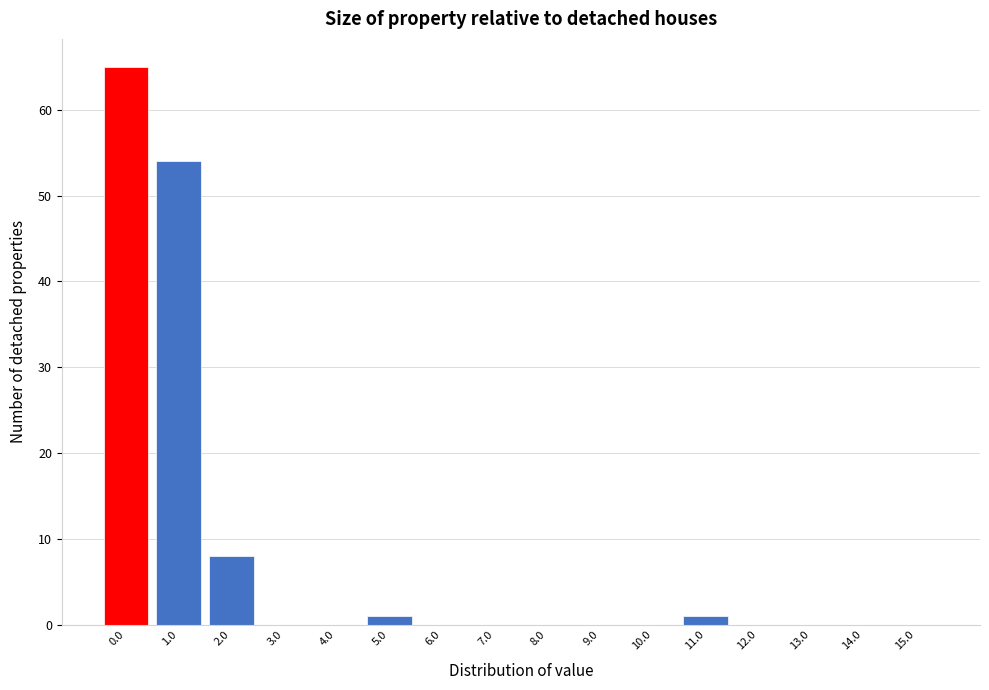

Reading left to right, what are all the values shown in this chart?

0.0=65	1.0=54	2.0=8	3.0=0	4.0=0	5.0=1	6.0=0	7.0=0	8.0=0	9.0=0	10.0=0	11.0=1	12.0=0	13.0=0	14.0=0	15.0=0